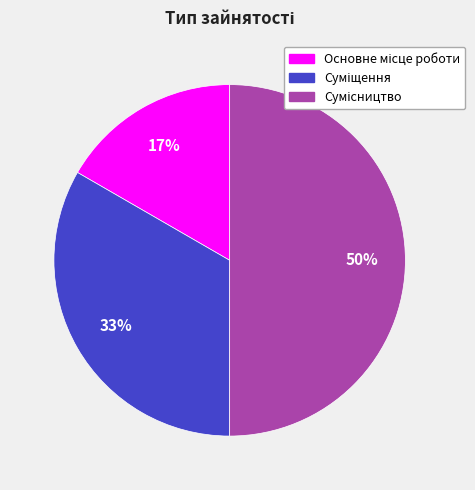

To the nearest percent, what is the difference between the largest and smallest slice percentages?

33%